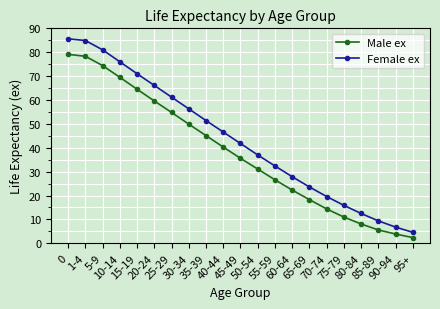

True or false: Male ex and Female ex intersect in this chart.

False